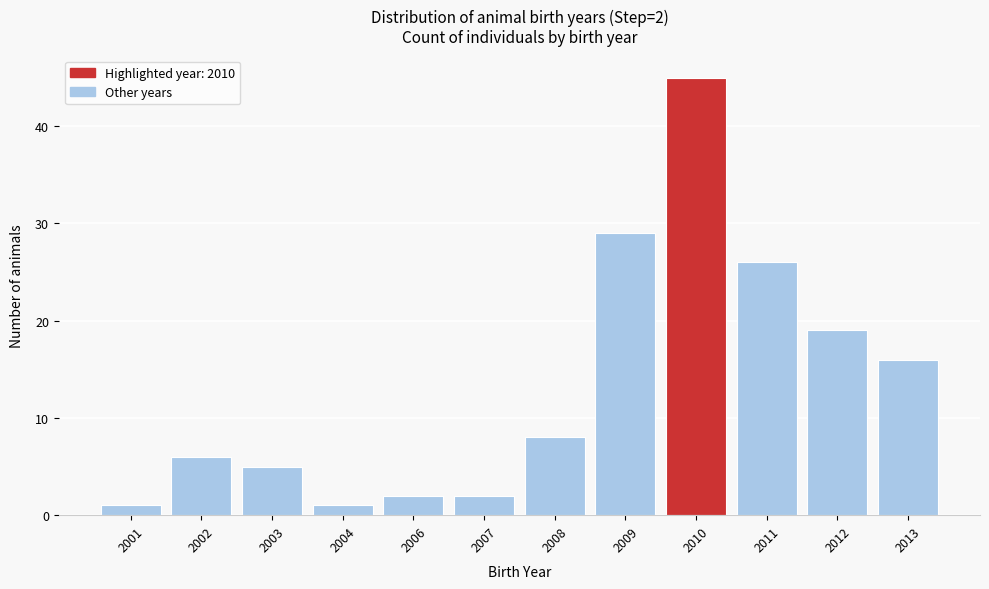

Reading right to left, what are all the values shown in this chart?

16	19	26	45	29	8	2	2	1	5	6	1